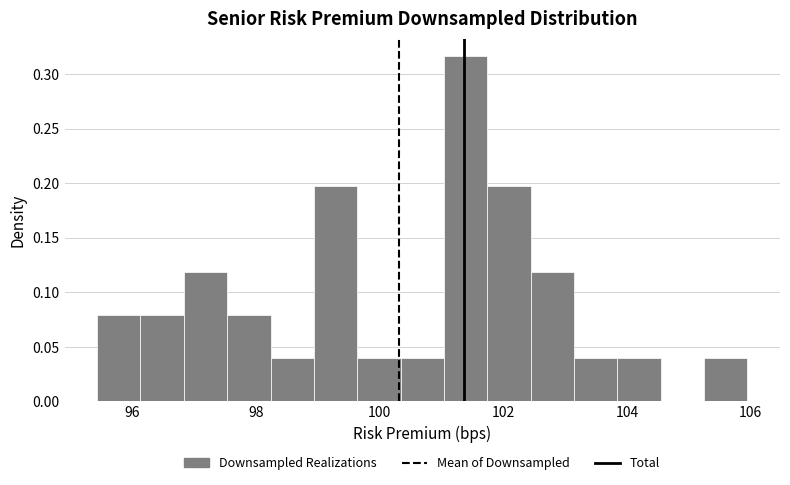

Read against the x-axis, roughly where is the centre of the tallest bar?

101.4